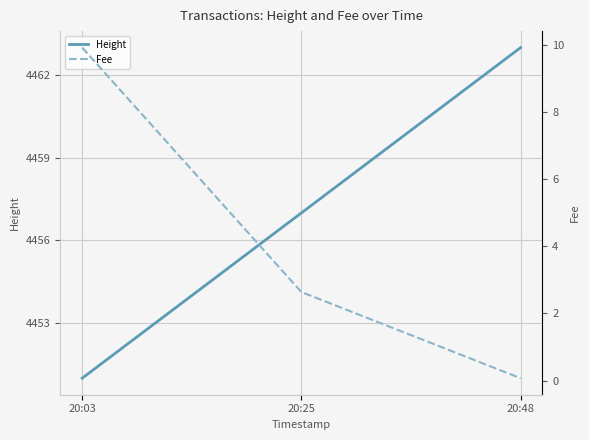

The Height series shows 6868.8 at 20:48. True or false?

False